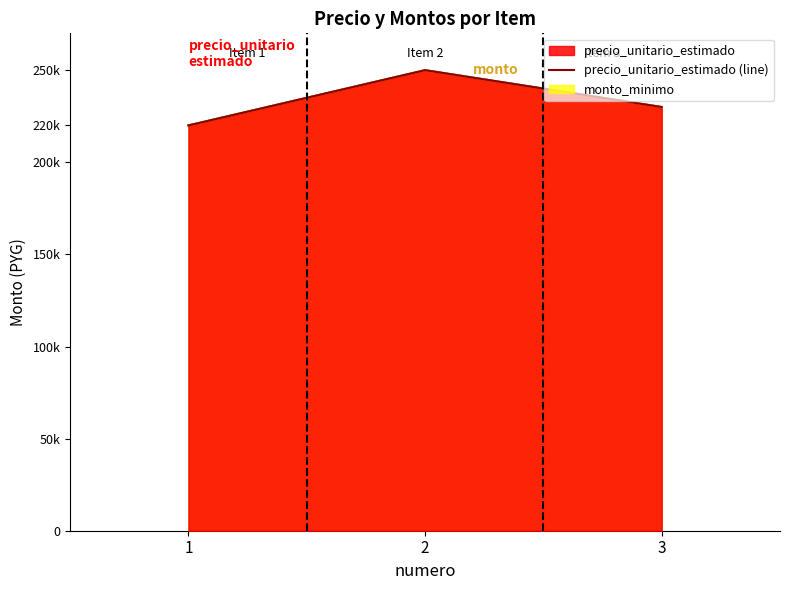

At 2, list the series in order from largest to smallest.

precio_unitario_estimado (line), monto_minimo (line), monto (line)